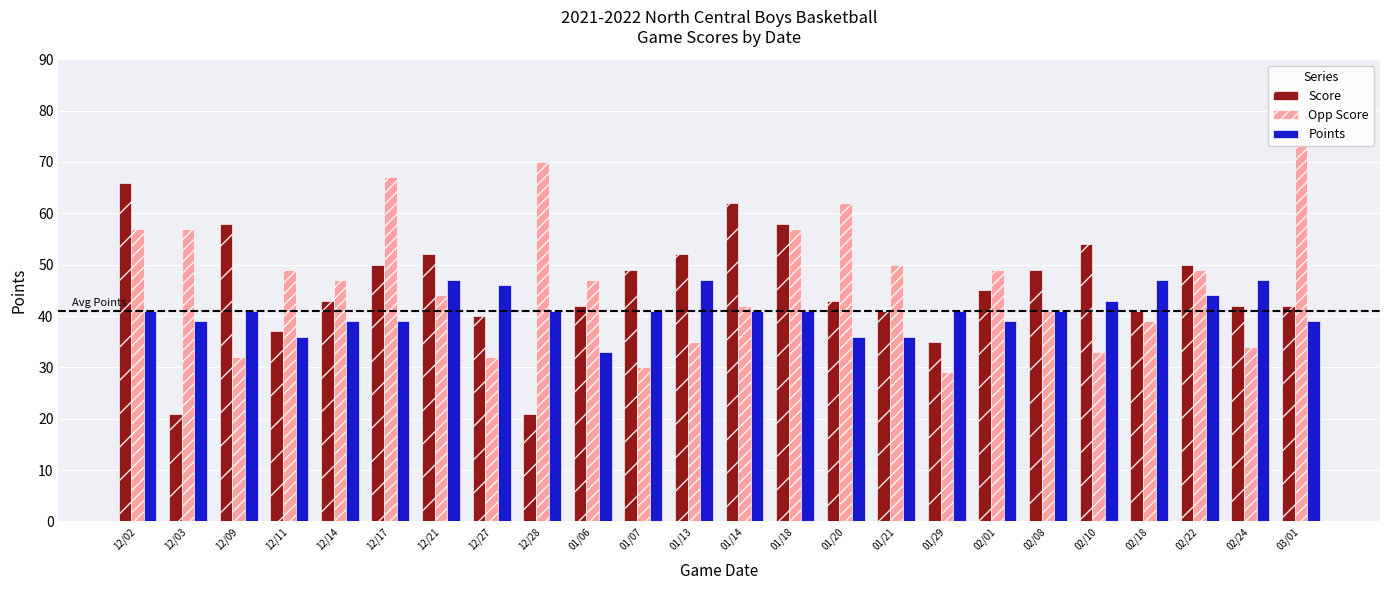

Which category has the highest value across all series?

03/01